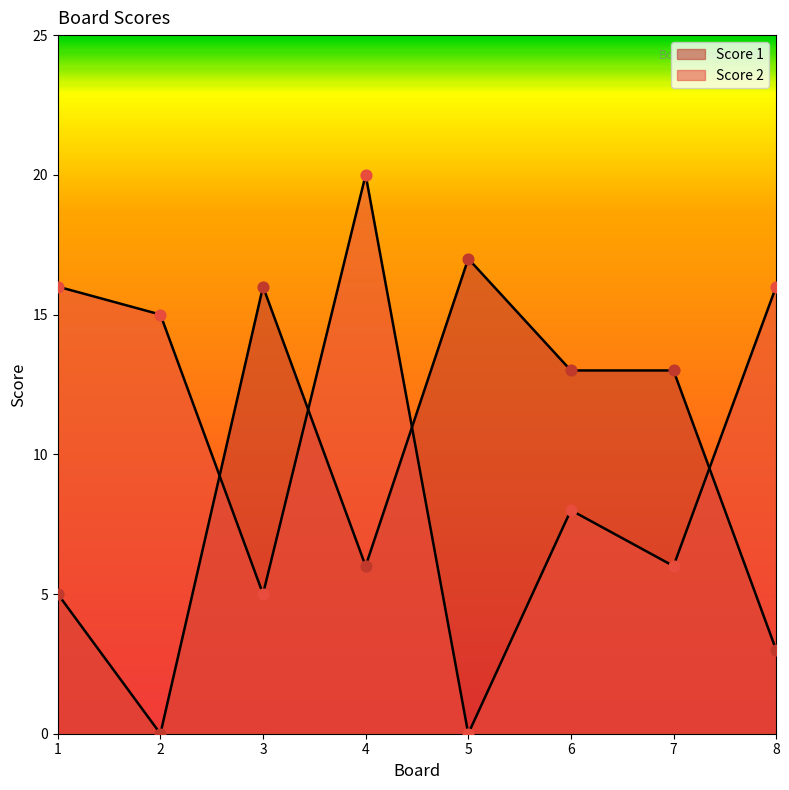

What are all the series names shown in the legend?

Score 1, Score 2